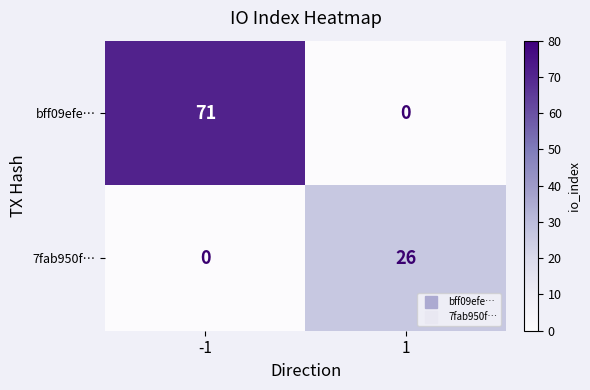

The bff09efe… series shows 41 at 1. True or false?

False